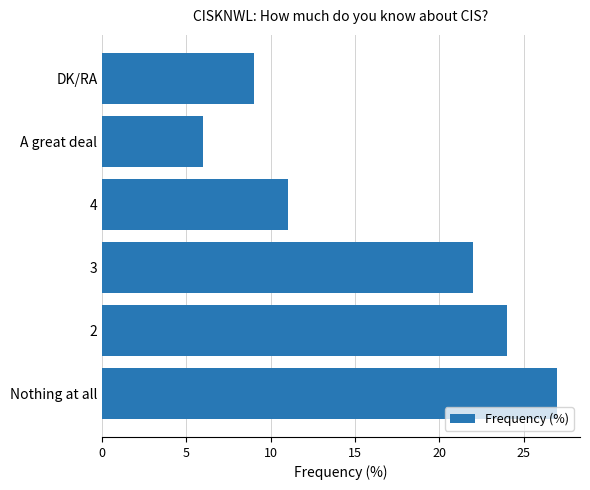

Is it true that the value at 4 is 11?

True